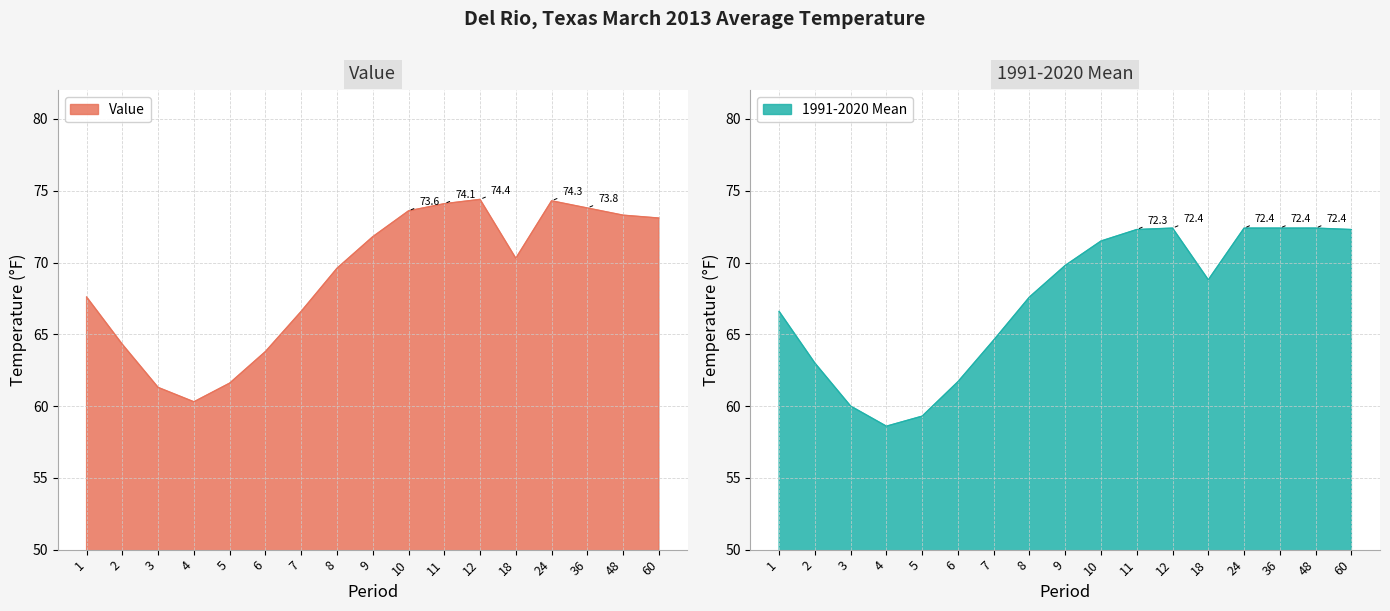

True or false: 1991-2020 Mean and Value intersect in this chart.

False